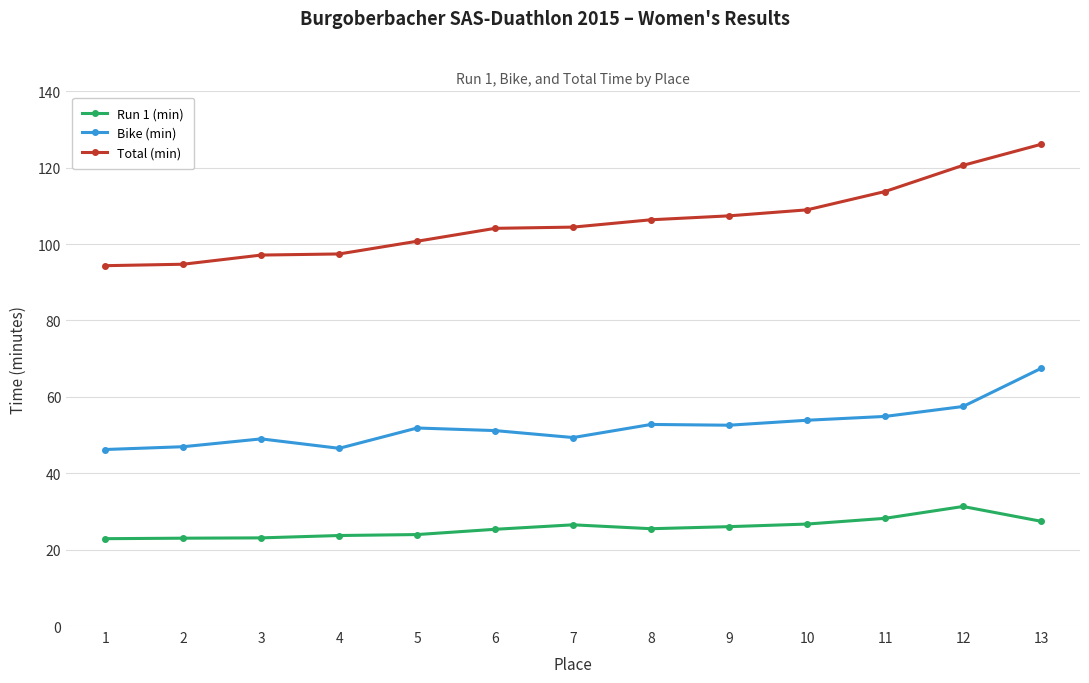

Is the value of Run 1 (min) at 13 greater than the value of Bike (min) at 7?

No